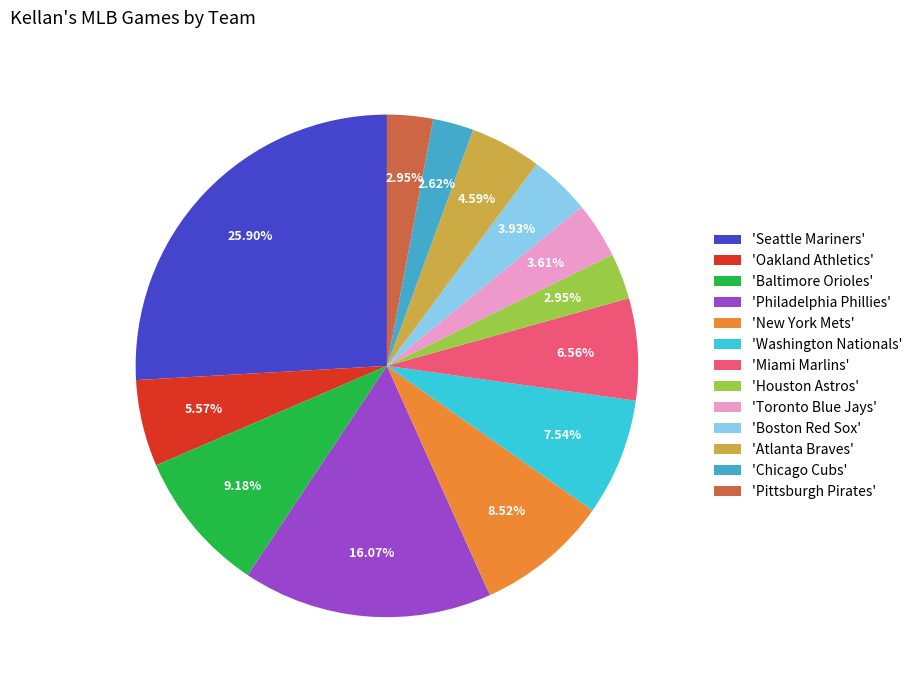

Does any single category account for the majority?

No